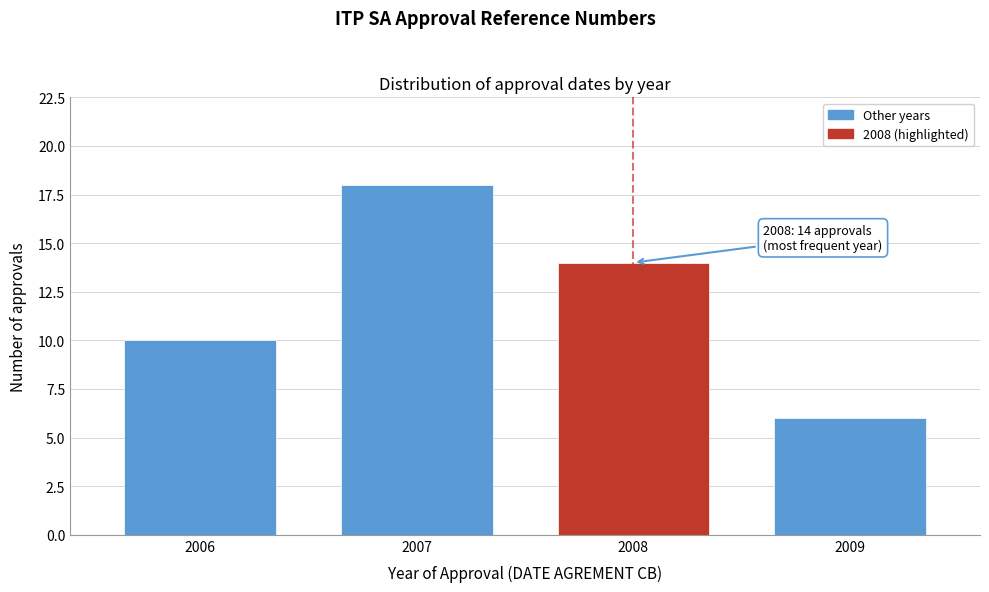

Reading left to right, transcribe all the data shown in this chart.

2006=10	2007=18	2008=14	2009=6